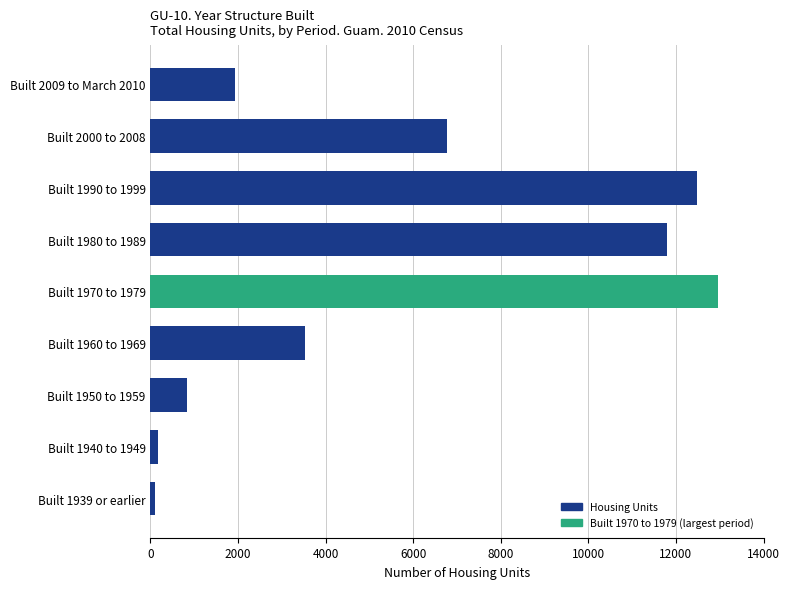

What is the smallest value displayed?

101